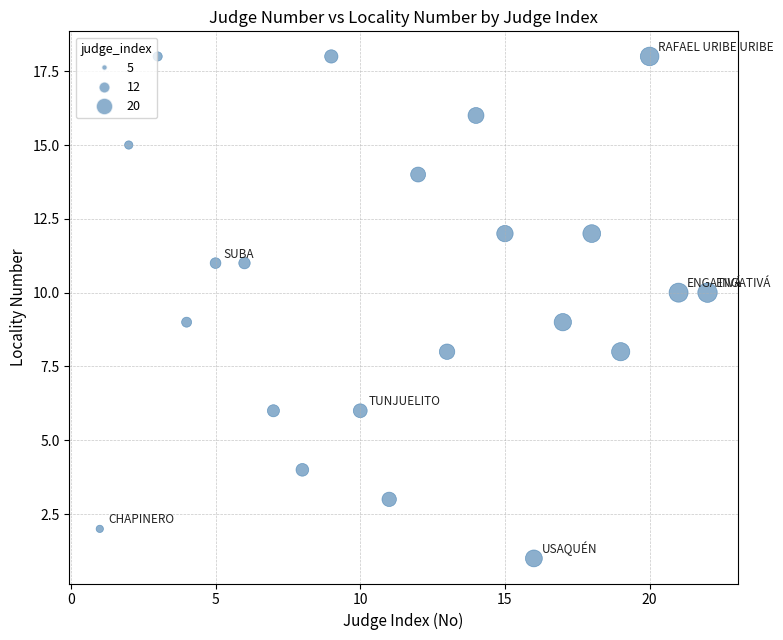

What is the range of Y values (max minus min)?

17